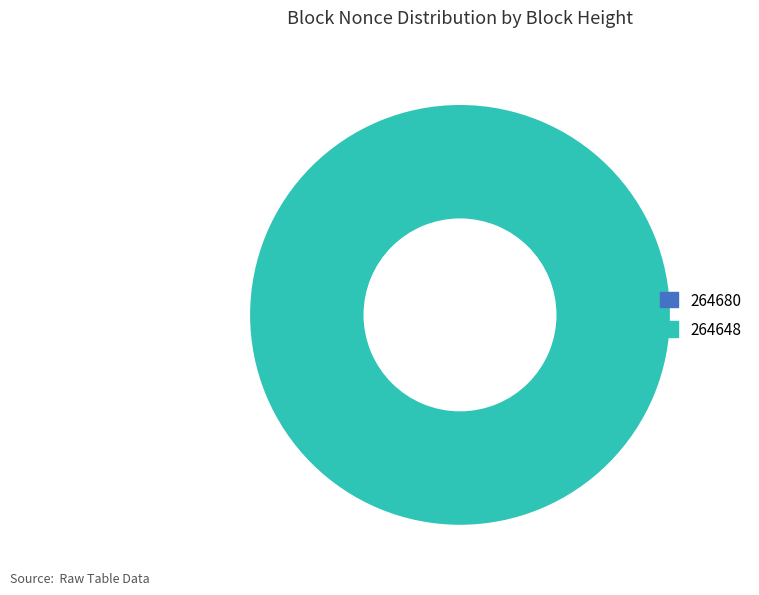

How much of the chart is everything except 264680?

100.0%